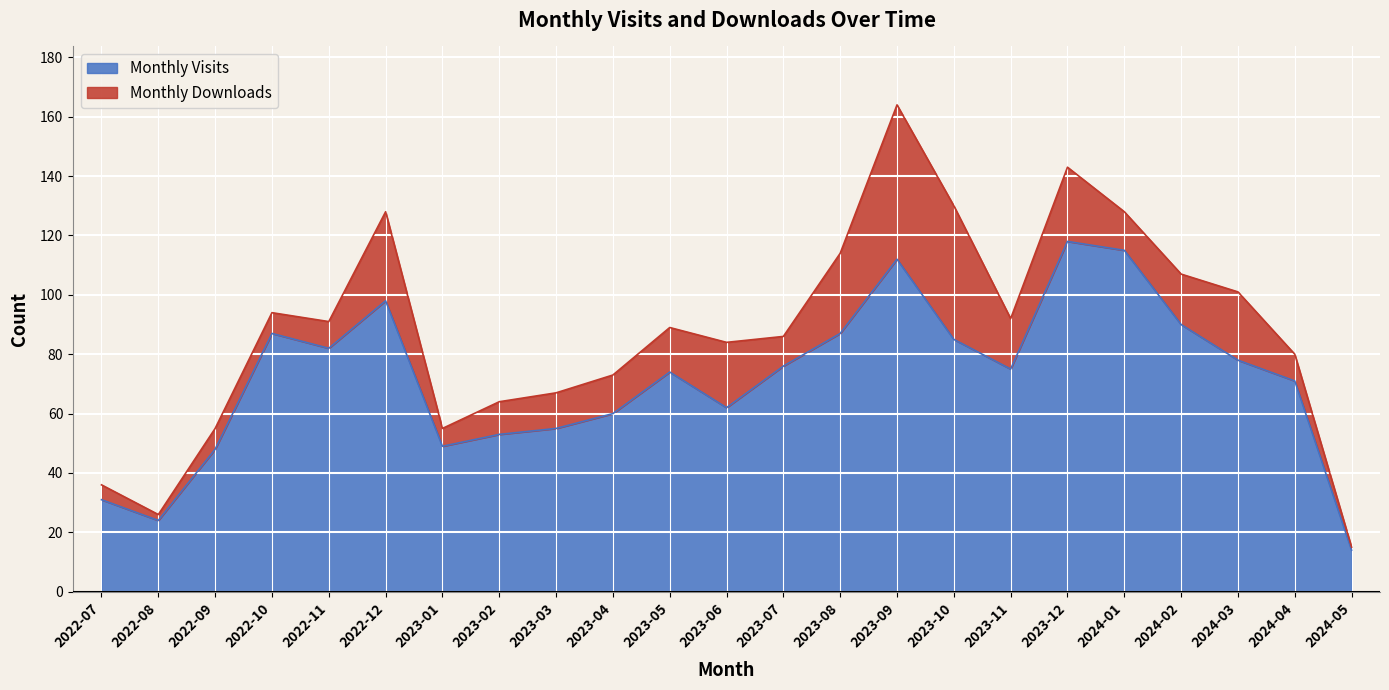

Approximately how many times larger is the value at 2023-08 compared to 2022-12?

0.9